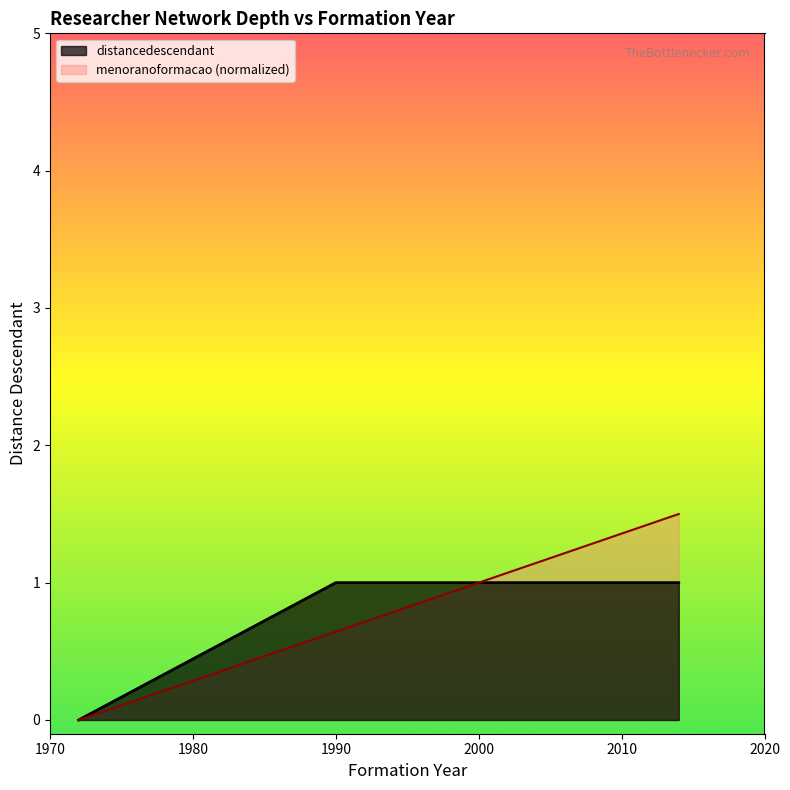

How many values are between 1 and 2?

19